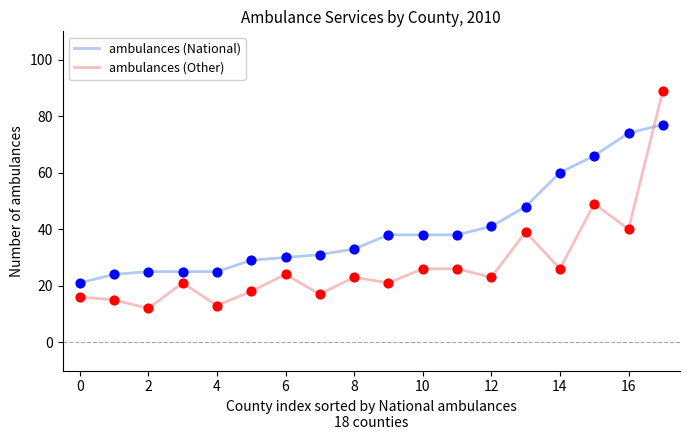

Which series has the widest spread of values?

ambulances (Other)